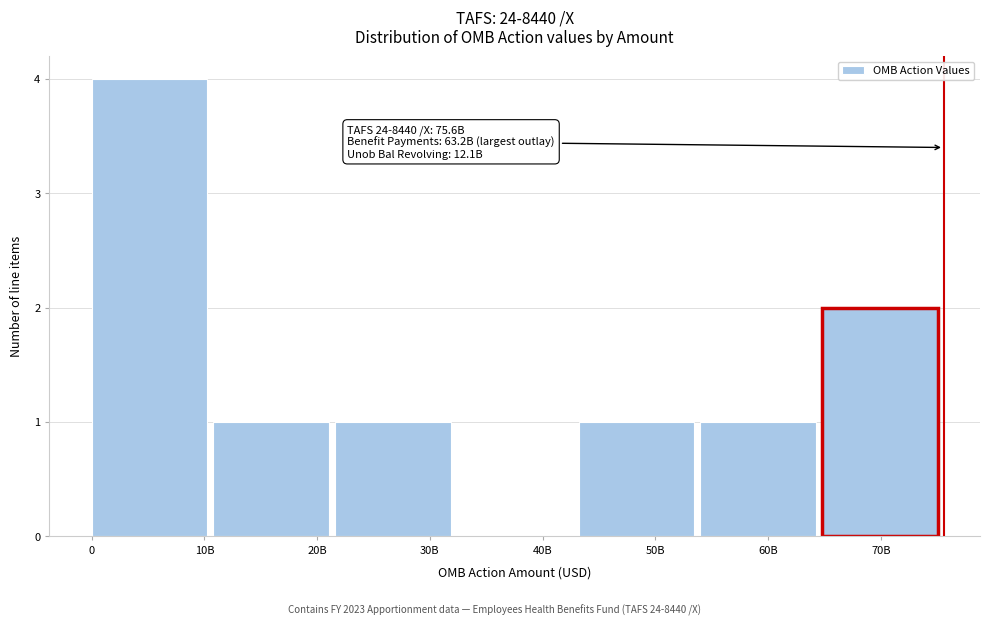

Reading left to right, extract all data points from this chart.

10B=4	20B=1	30B=1	40B=0	50B=1	60B=1	70B=2